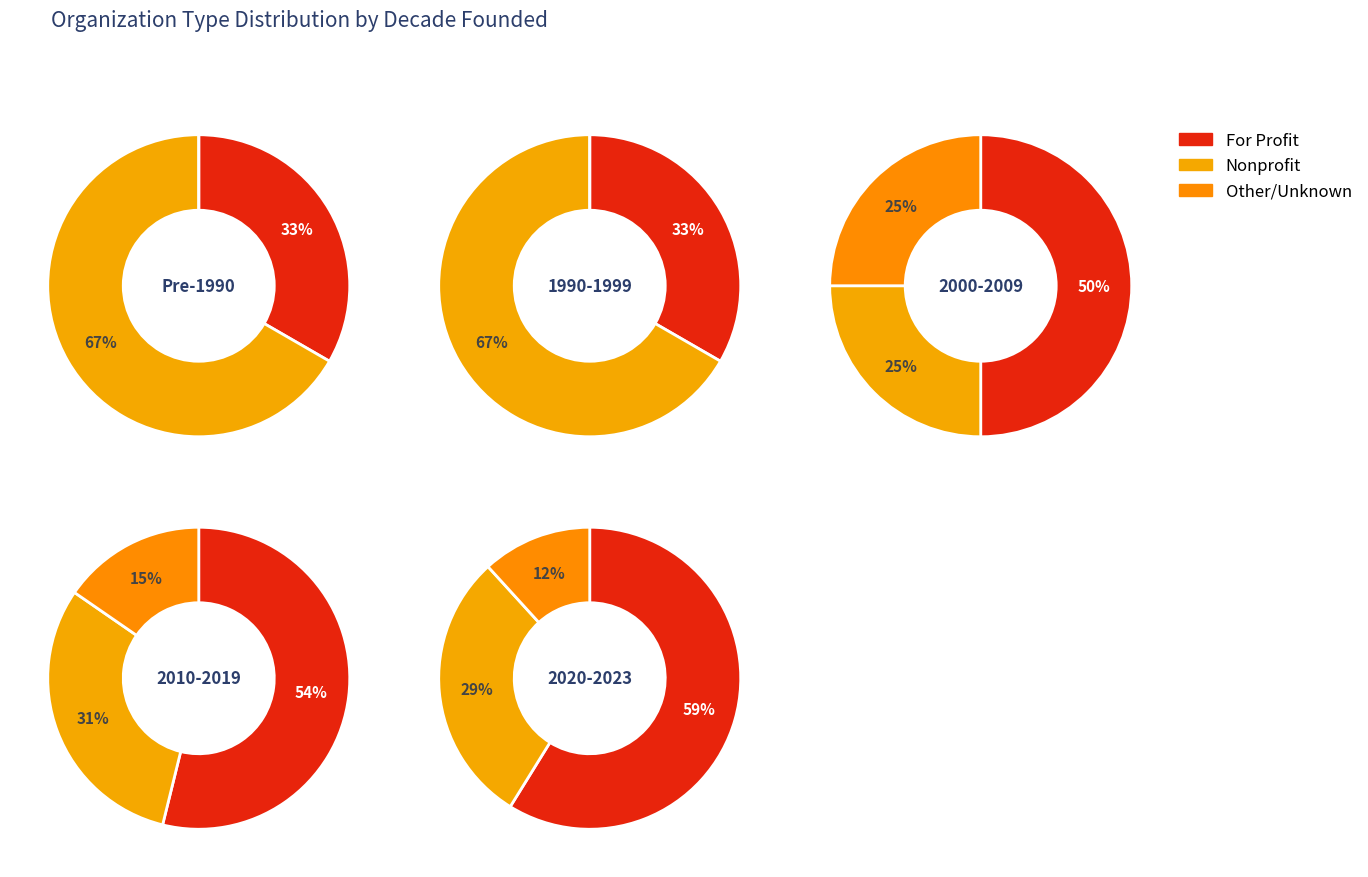

Is it true that 2 is 1% of the pie?

False